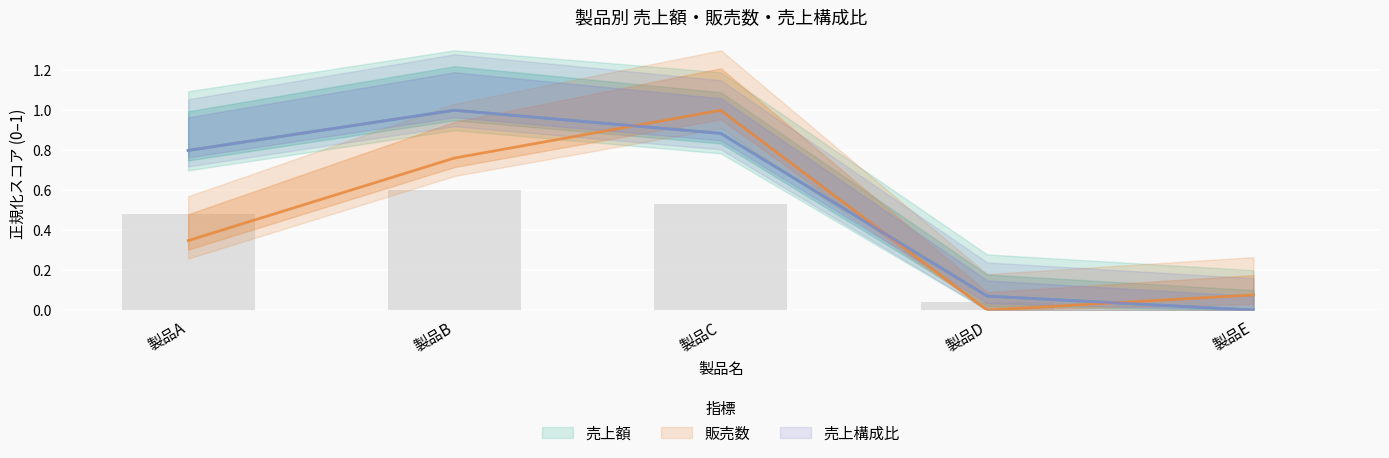

Which series has the widest spread of values?

売上額